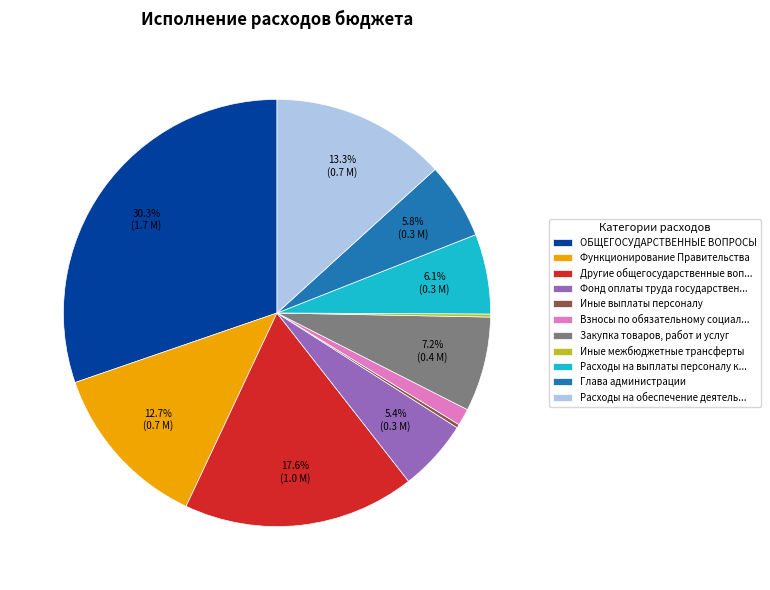

What is the largest slice in the pie chart?

ОБЩЕГОСУДАРСТВЕННЫЕ ВОПРОСЫ